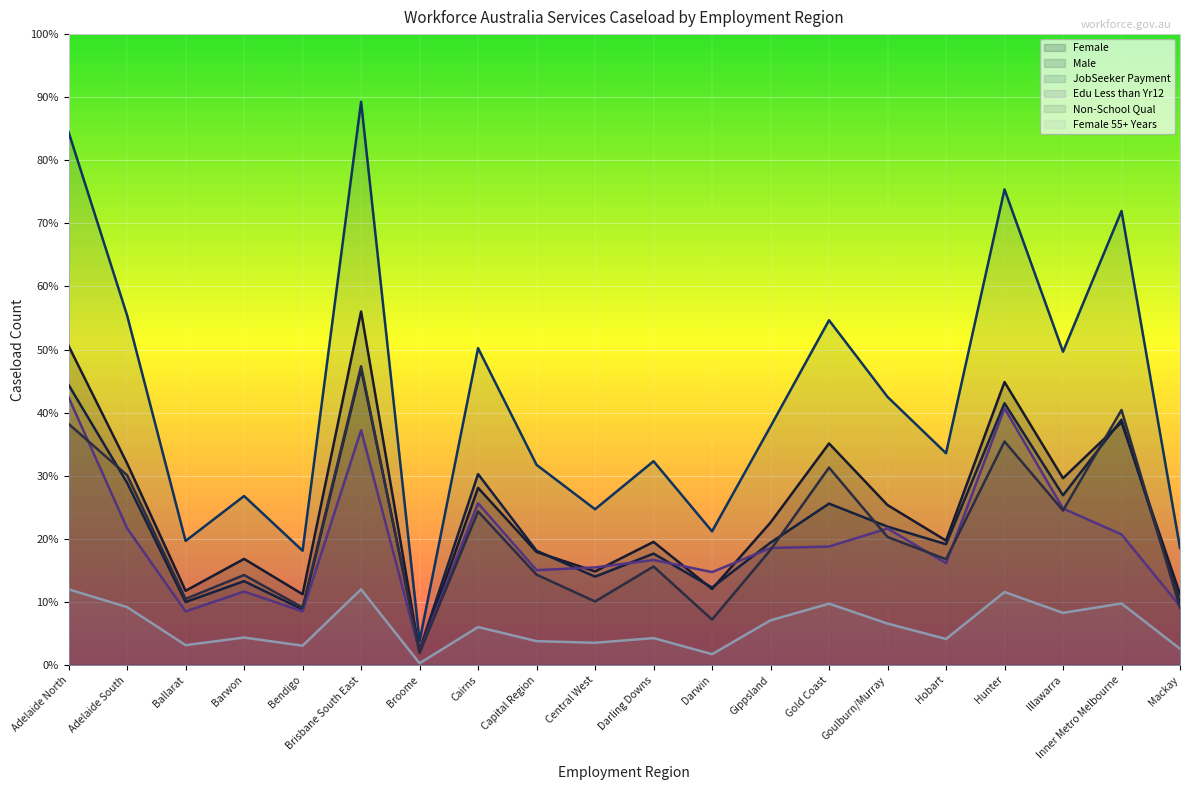

How many intersections are there between Edu Less than Yr12 and Female?

6